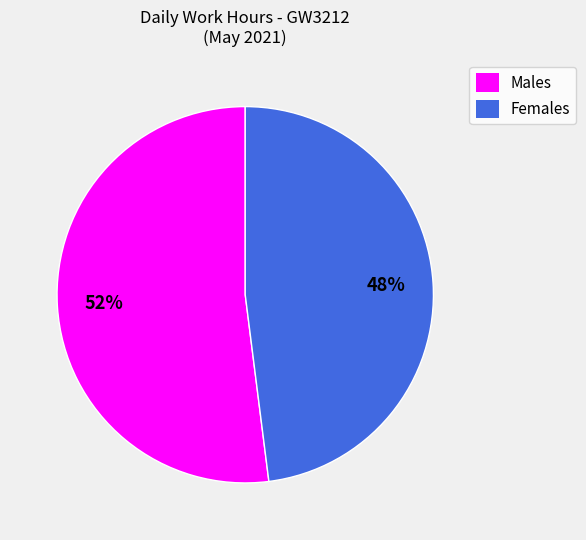

To the nearest percent, what is the difference between the largest and smallest slice percentages?

4%